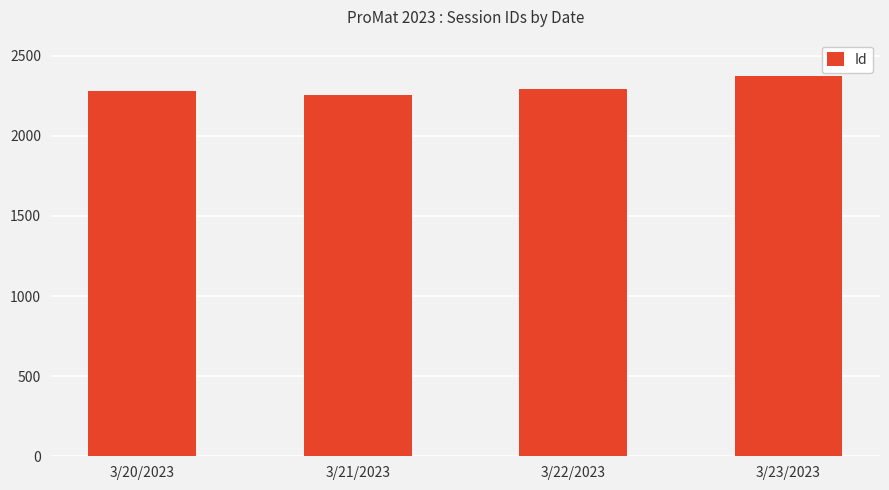

What is the value of the 1st bar from the left?

2281